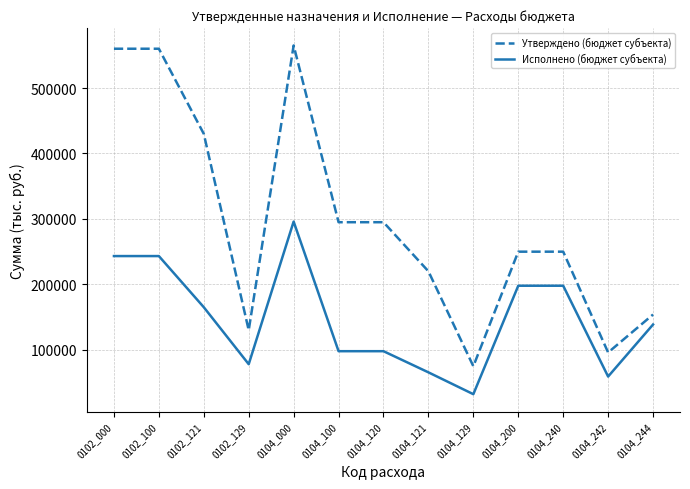

Count the number of data series in this chart.

2